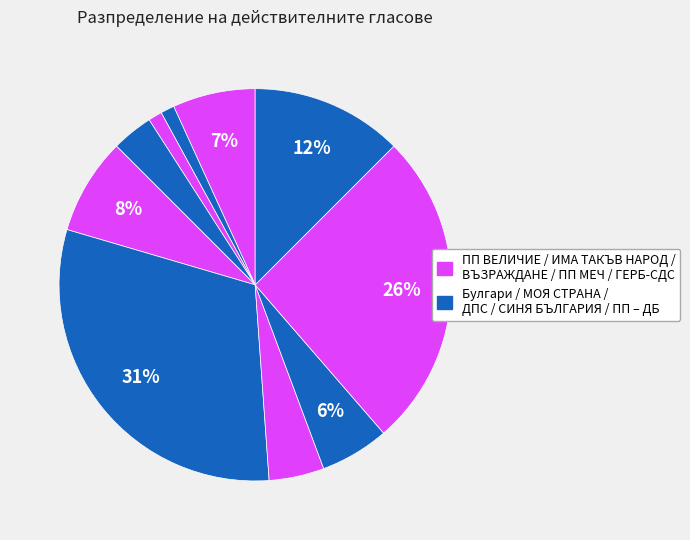

How many slices are in this pie chart?

10